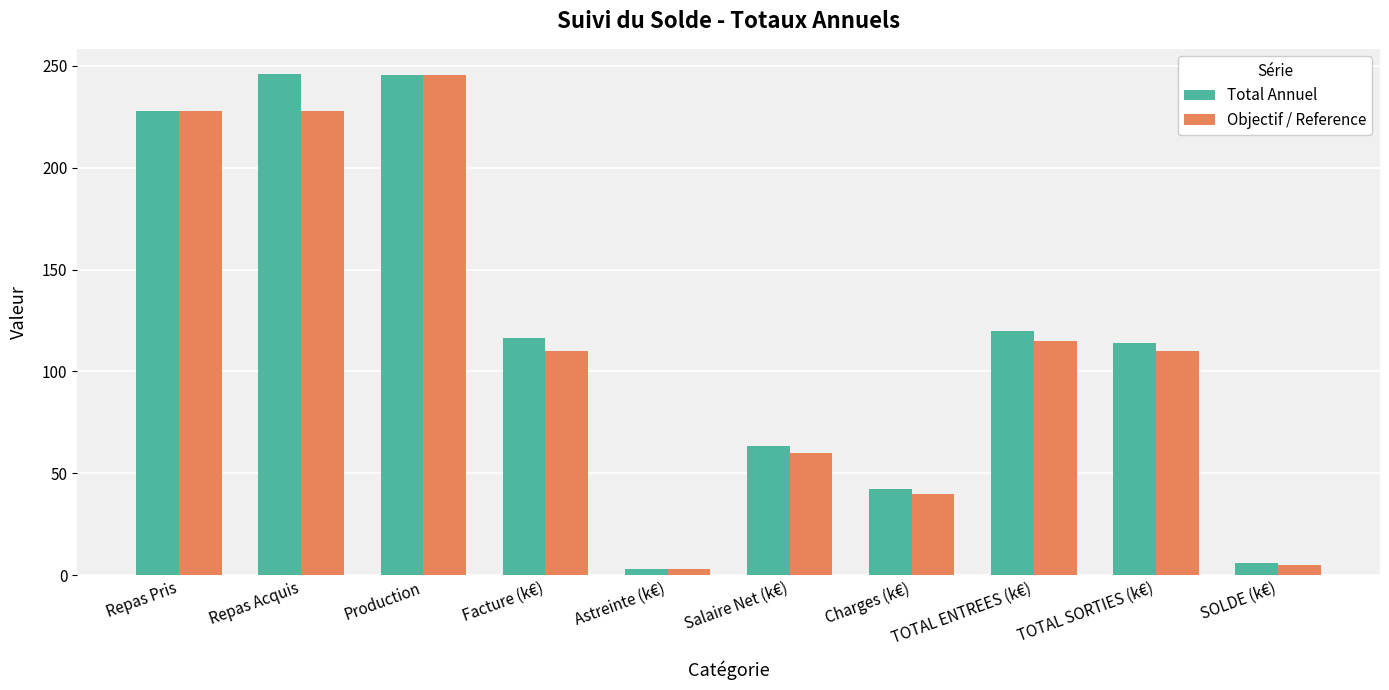

What is the difference between the maximum and minimum values in the Total Annuel series?

242.7